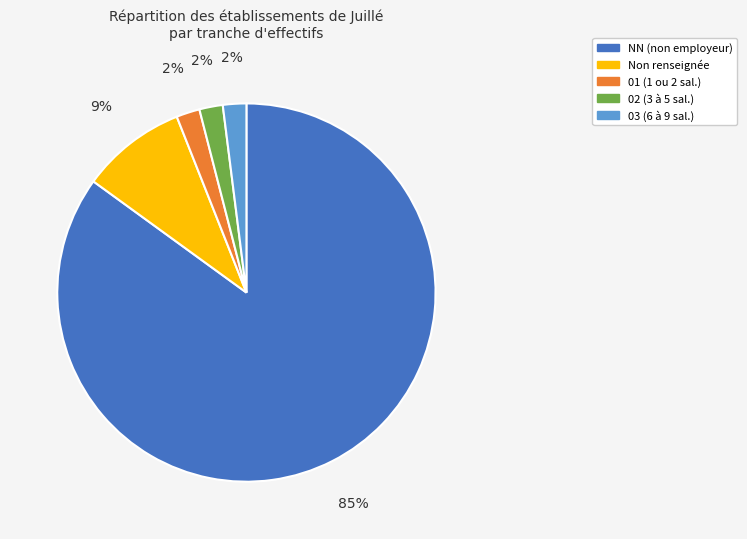

To the nearest percent, what is the average slice percentage?

20%